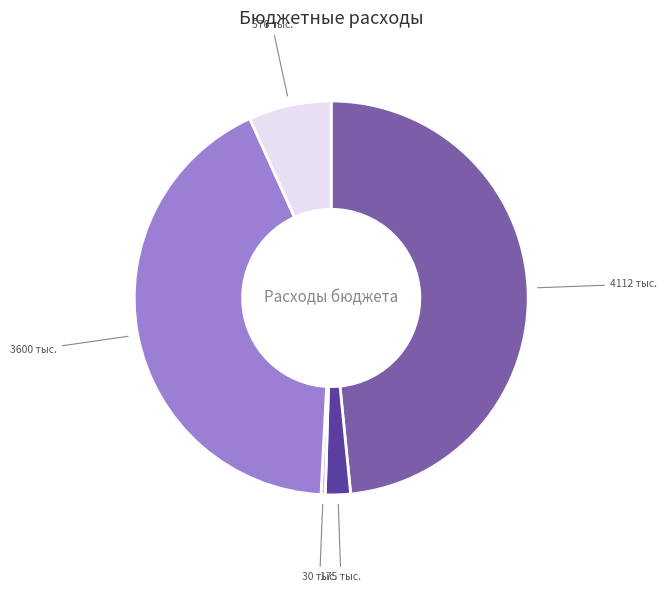

Is there any slice that represents more than half of the pie?

No